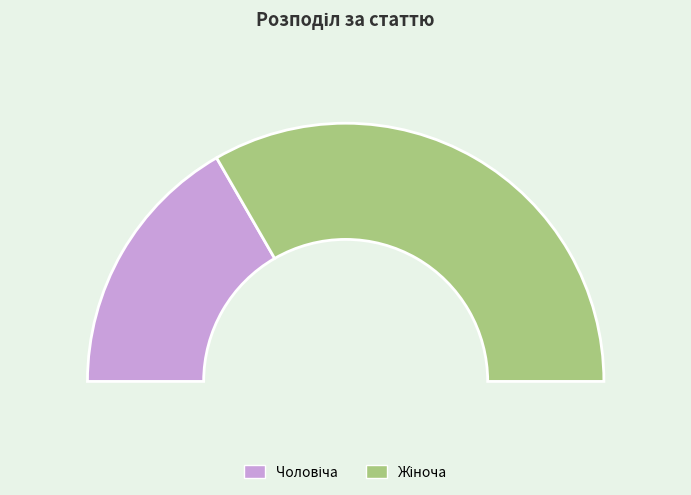

Count the number of slices in the pie.

2